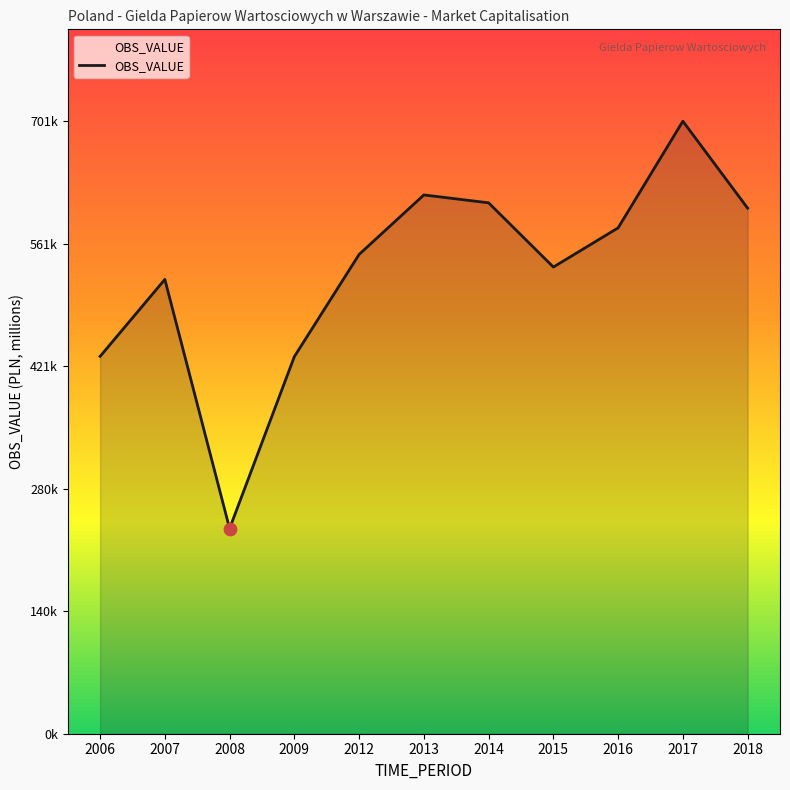

Between 2013 and 2015, which is larger?

2013